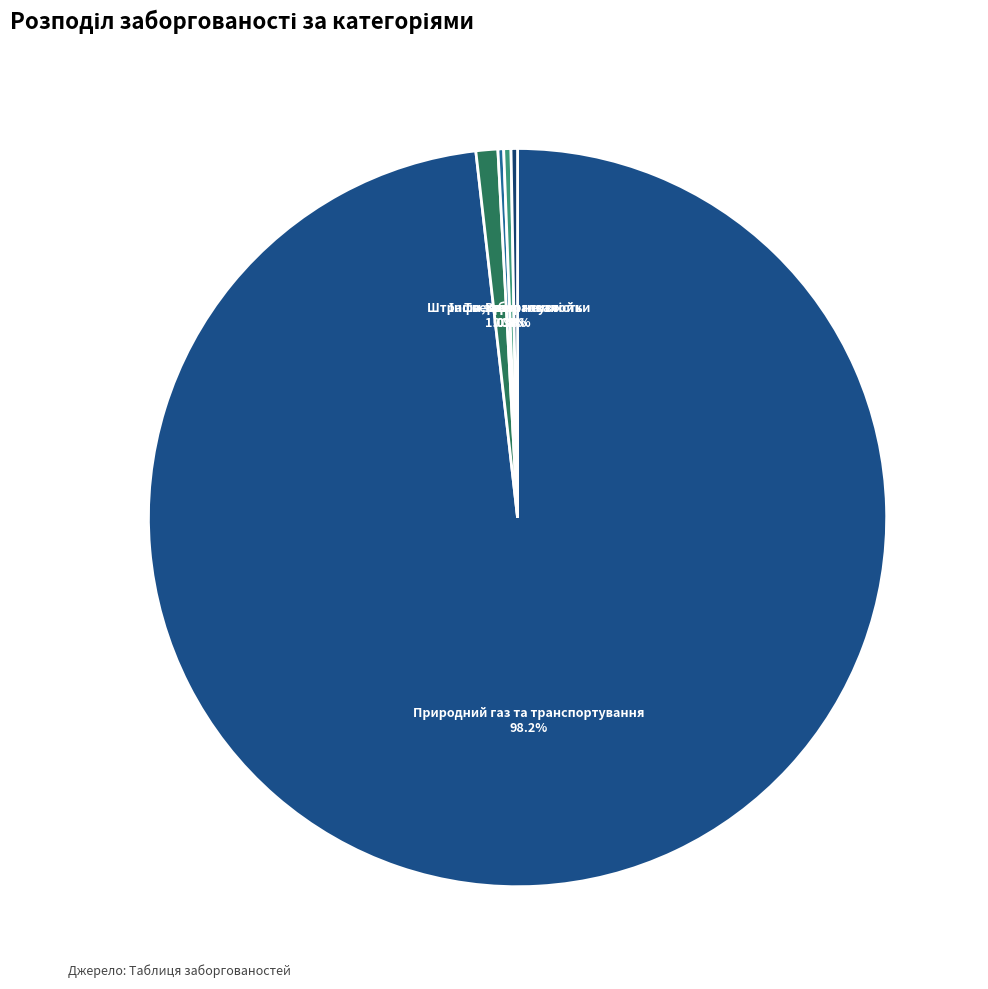

Do Природний газ та транспортування and Вода together represent more than half of the pie?

Yes